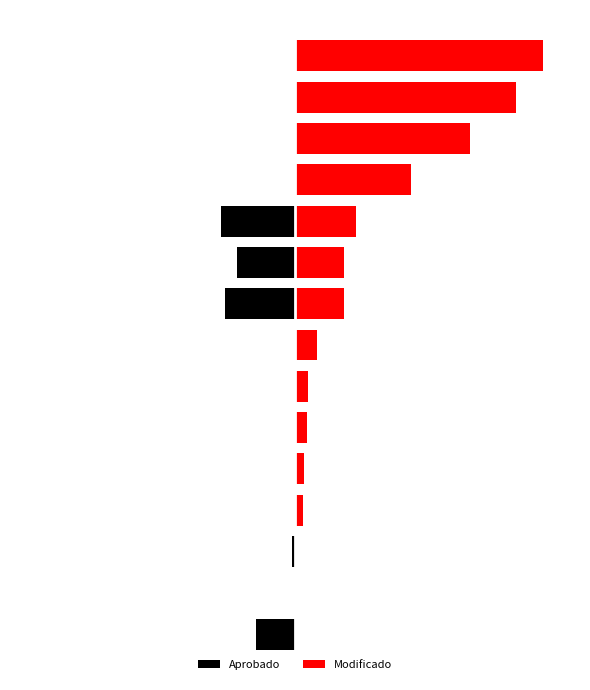

Reading right to left, extract all data points from this chart.

Aprobado: 14=0	13=0	12=0	11=0	10=-18380000	9=-14499203	8=-17459457	7=0	6=0	5=0	4=0	3=0	2=-850000	1=0	0=-9726550
Modificado: 14=61705305	13=55000000	12=43500000	11=28932164	10=15256943	9=12193719	8=12103000	7=5485314	6=3275106	5=3000000	4=2342885	3=1877409	2=92800	1=77015	0=0